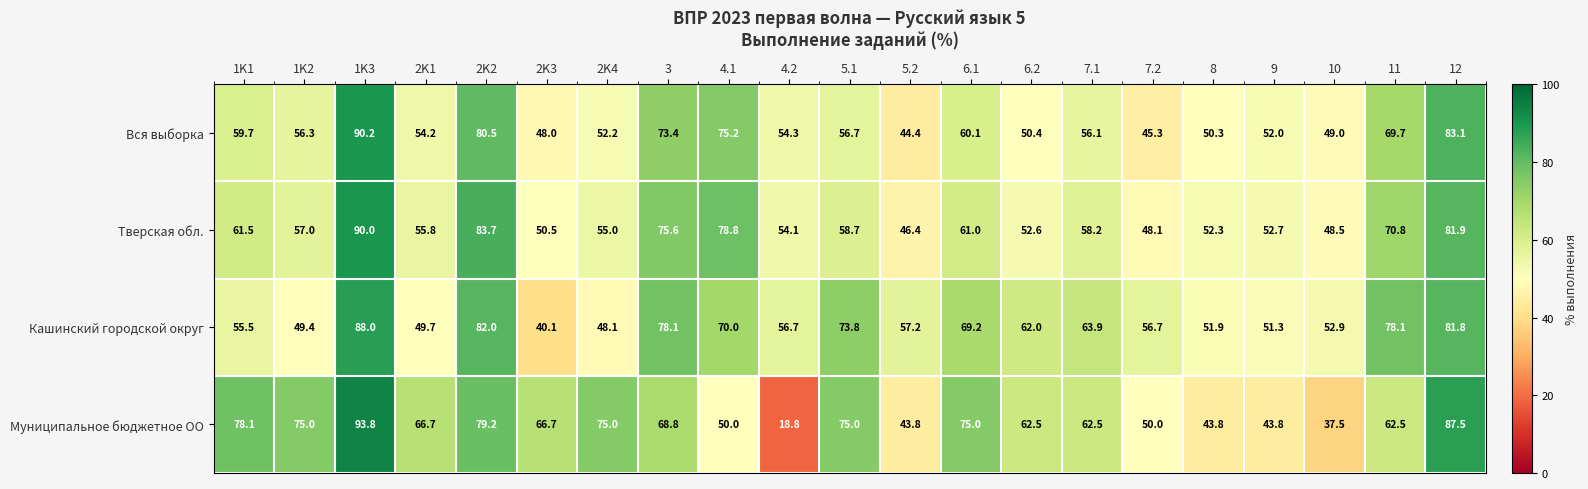

How many categories are shown in the chart?

21